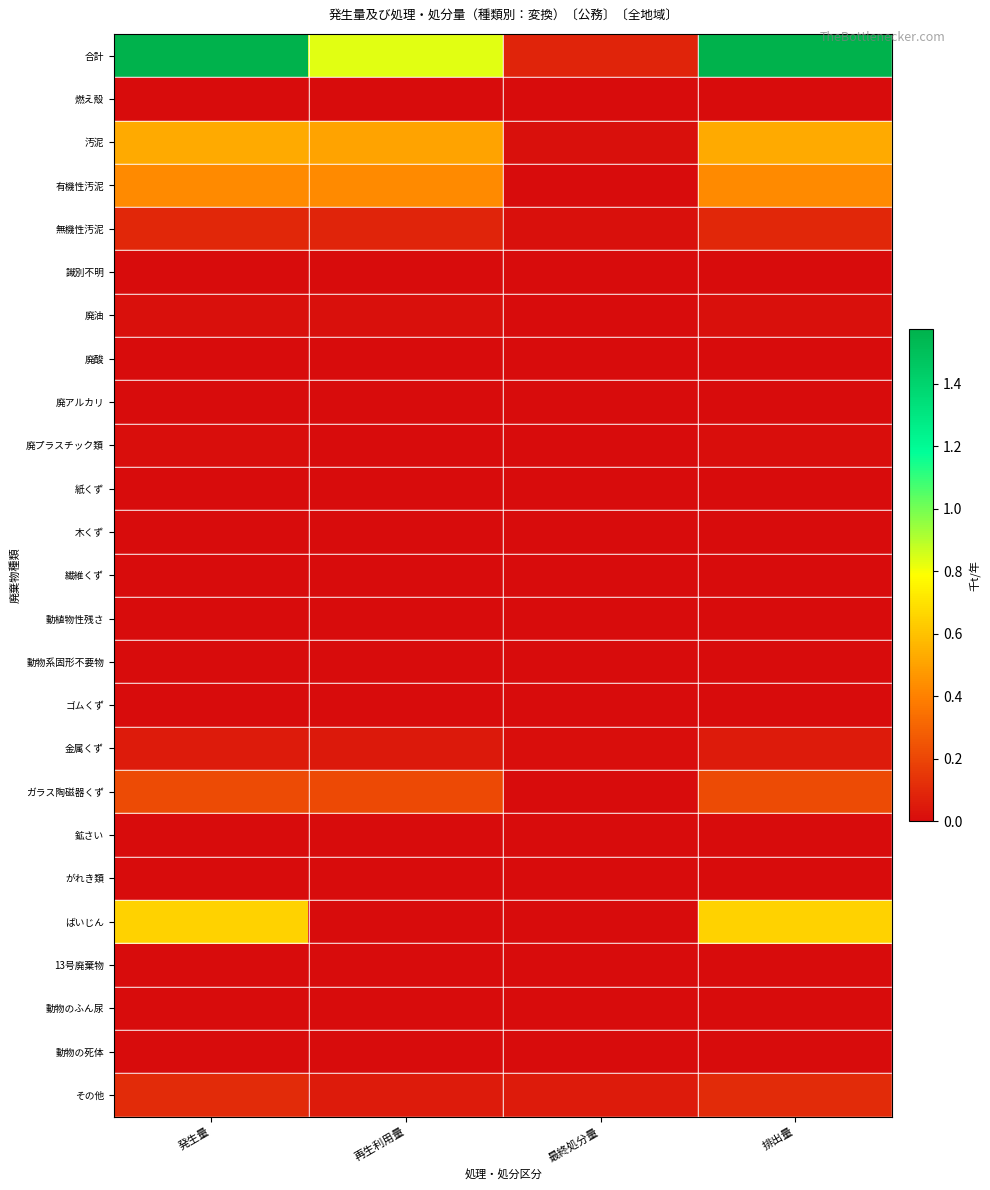

Which series has the largest total across all categories?

合計